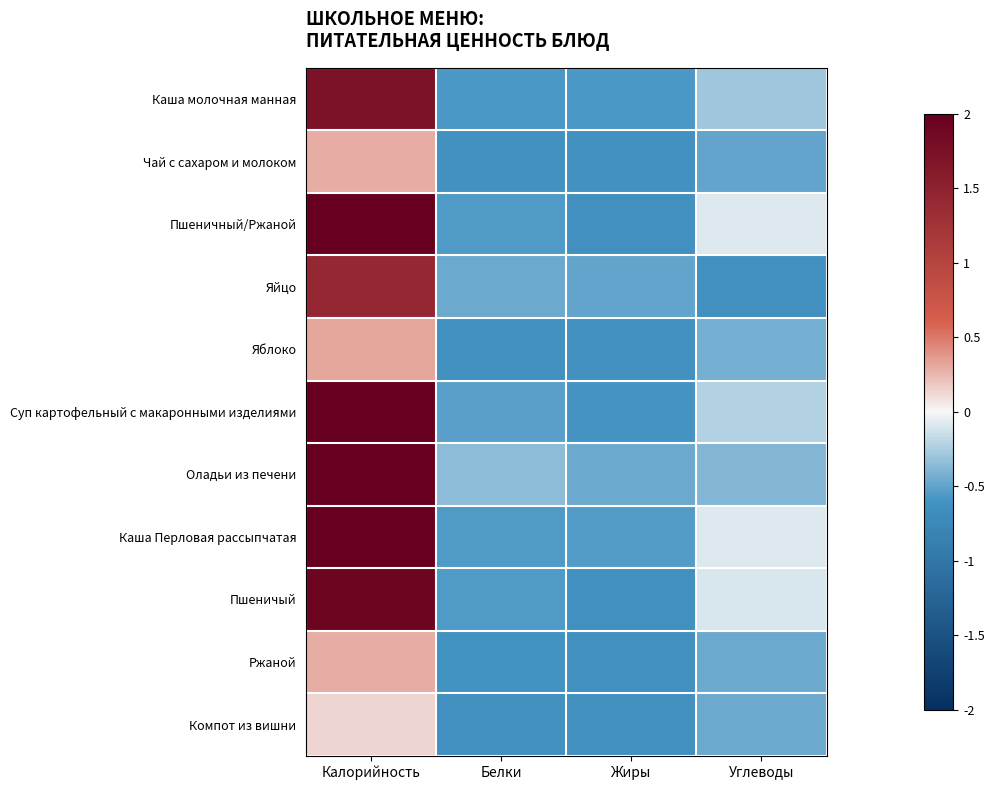

Rank the series by their maximum value, from lowest to highest.

Компот из вишни, Чай с сахаром и молоком, Ржаной, Яблоко, Яйцо, Каша молочная манная, Пшеничый, Пшеничный/Ржаной, Суп картофельный с макаронными изделиями, Каша Перловая рассыпчатая, Оладьи из печени